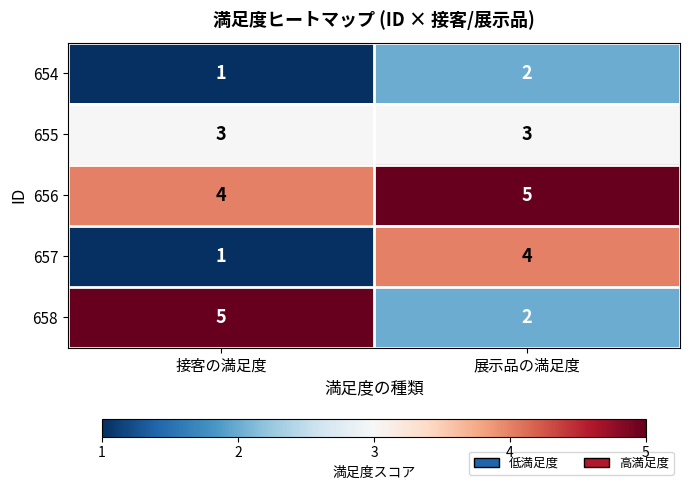

Is it true that 654 equals 1 at 接客の満足度?

True